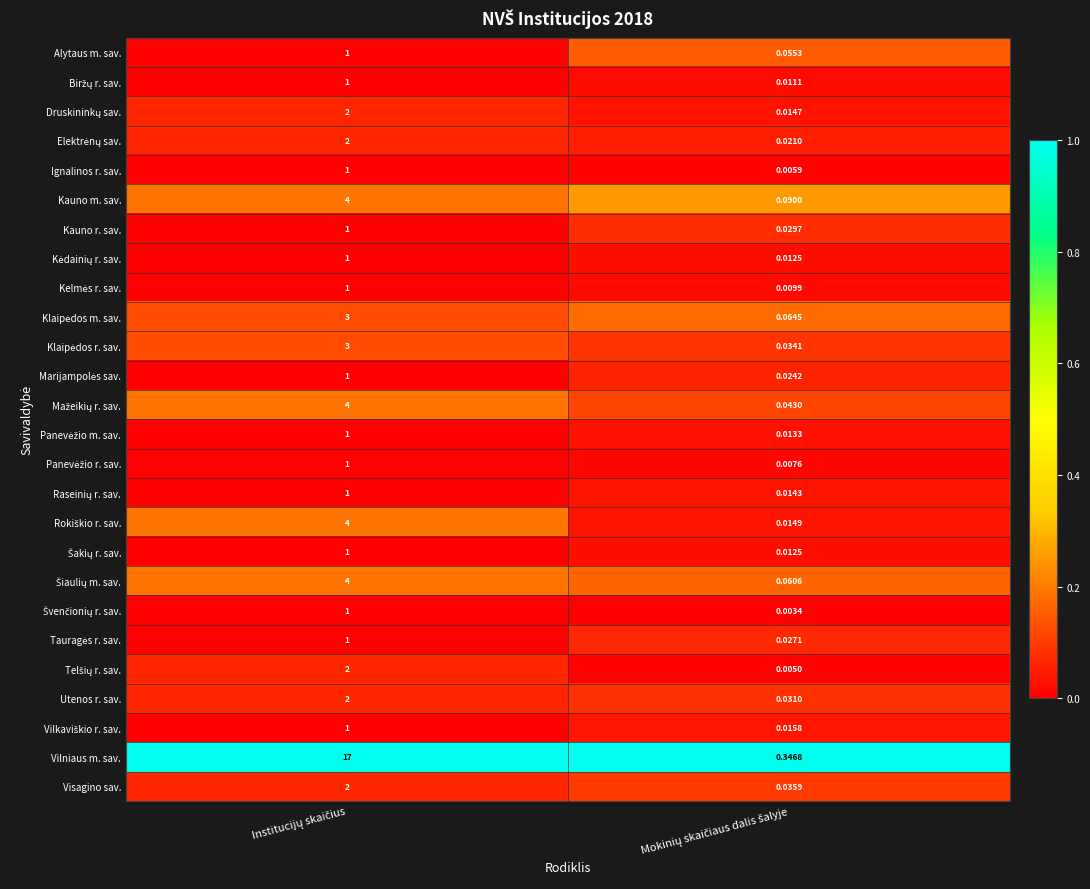

Which series has the largest range (max minus min)?

Vilniaus m. sav.